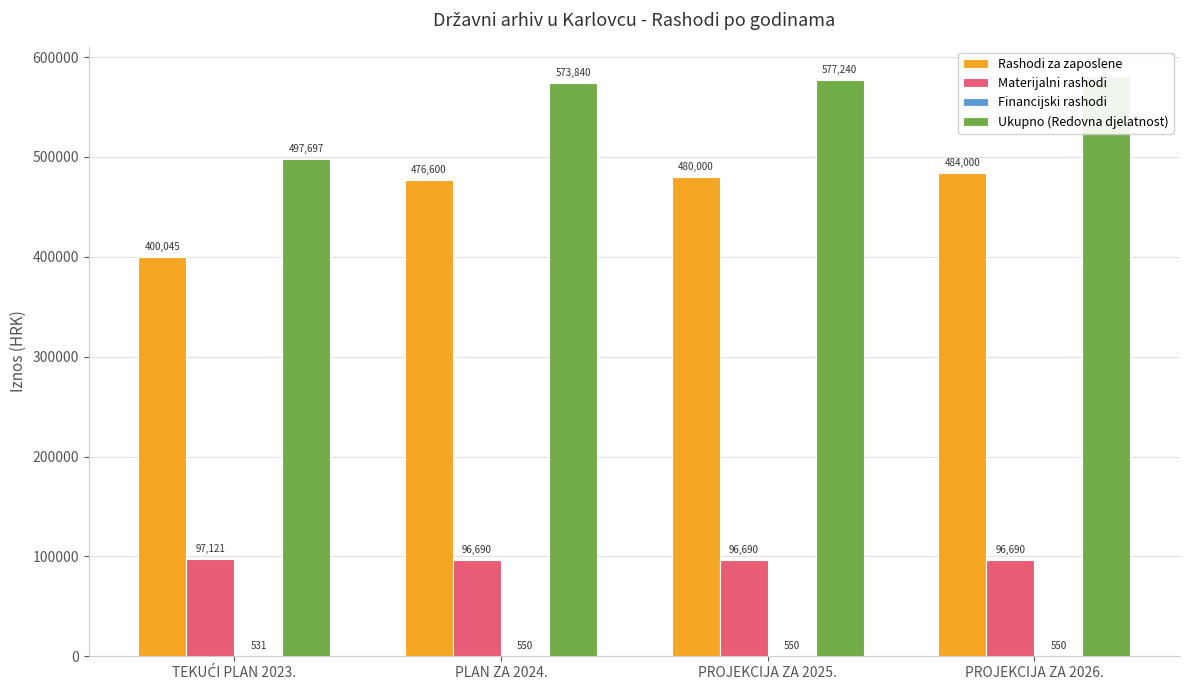

What is the difference between the Financijski rashodi values at PROJEKCIJA ZA 2026. and TEKUĆI PLAN 2023.?

19.1